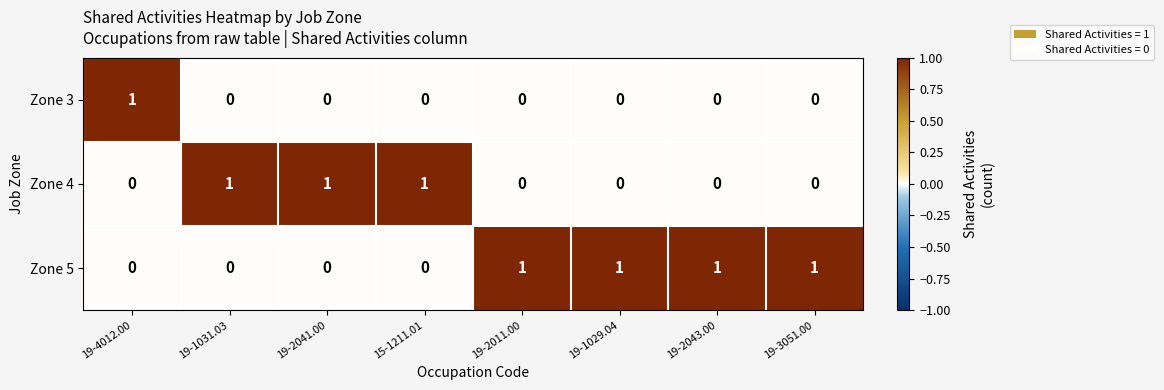

Rank the series by their average value, from highest to lowest.

Zone 5, Zone 4, Zone 3